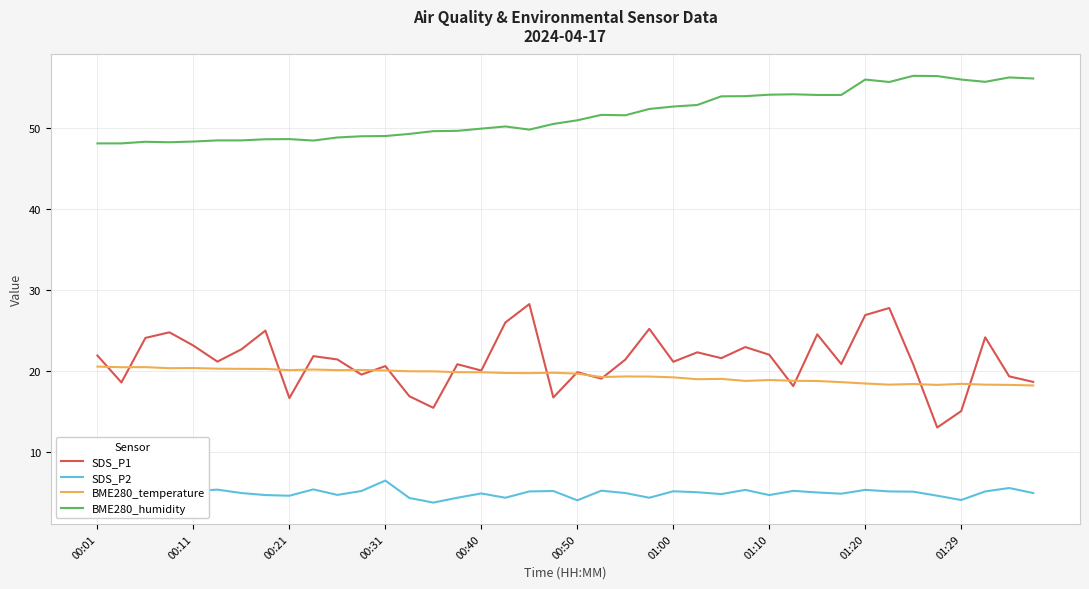

In SDS_P1, how many points are lower than both neighbors (excluding endpoints)?

13